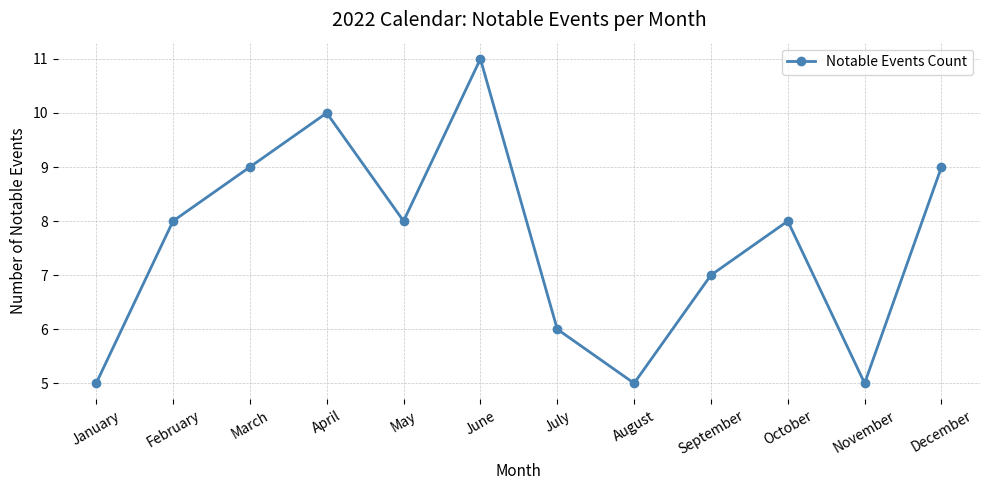

What is the maximum value shown in the chart?

11